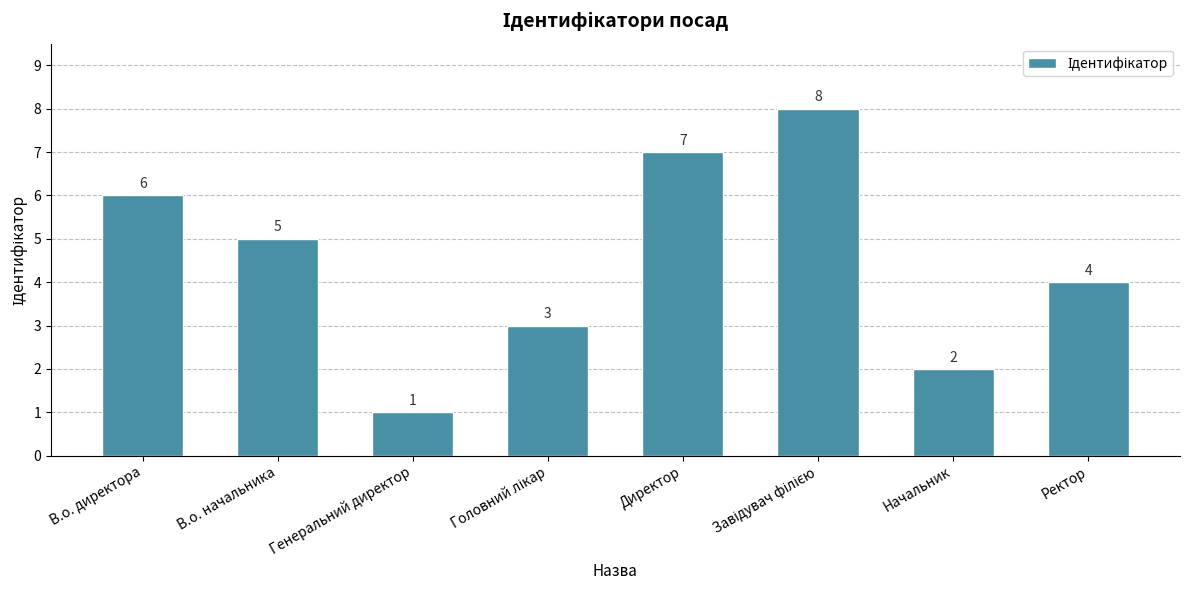

What is the label of the 8th bar from the right?

В.о. директора